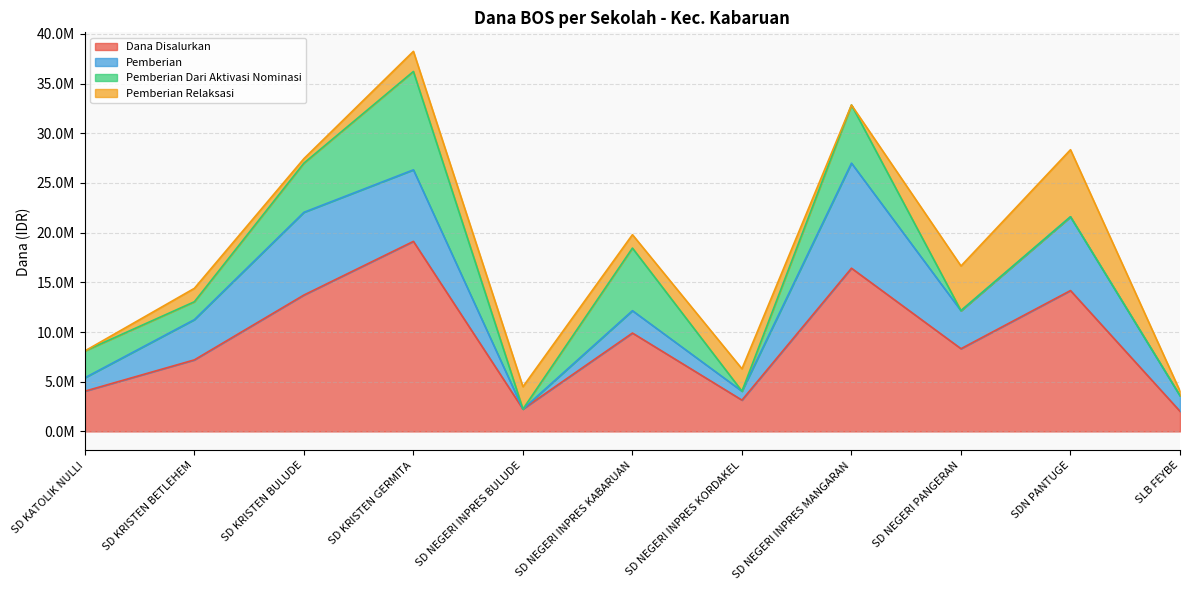

How many values in the Pemberian series are below 3825000?

5